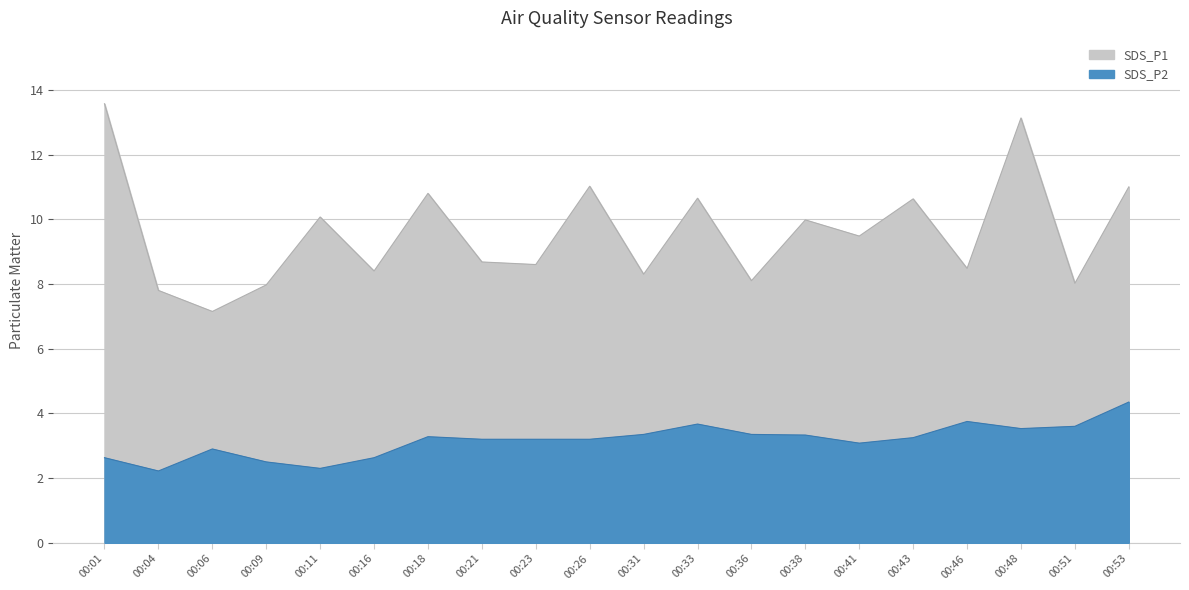

How many interior local peaks does the SDS_P1 series have?

7